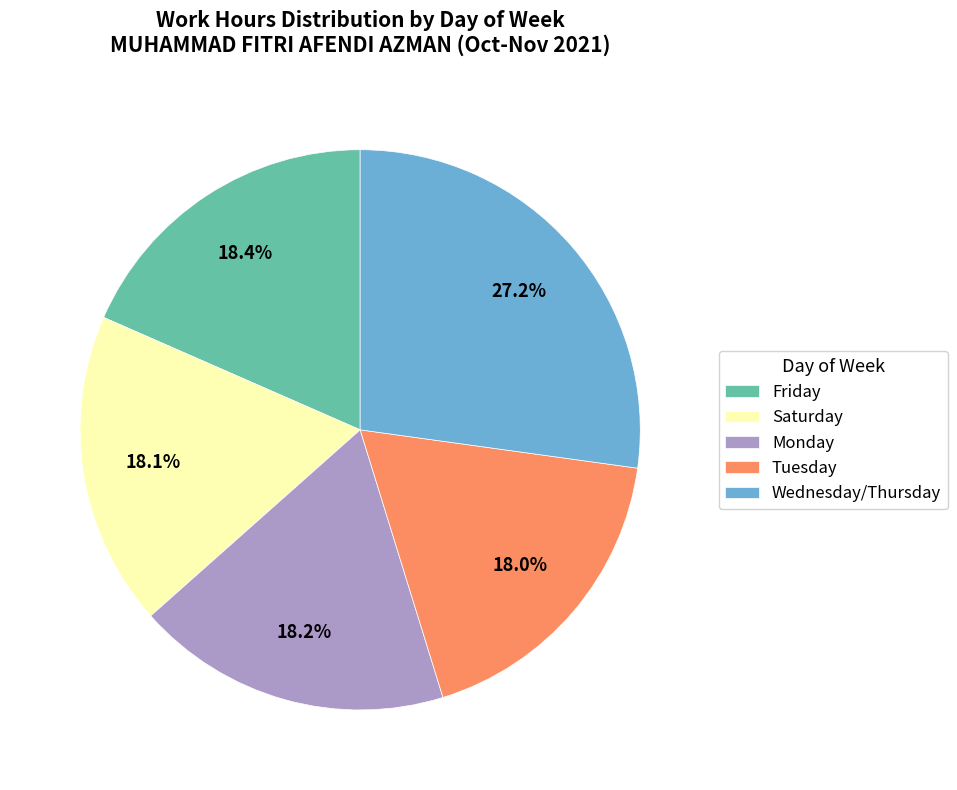

Which slice is the largest?

Wednesday/Thursday